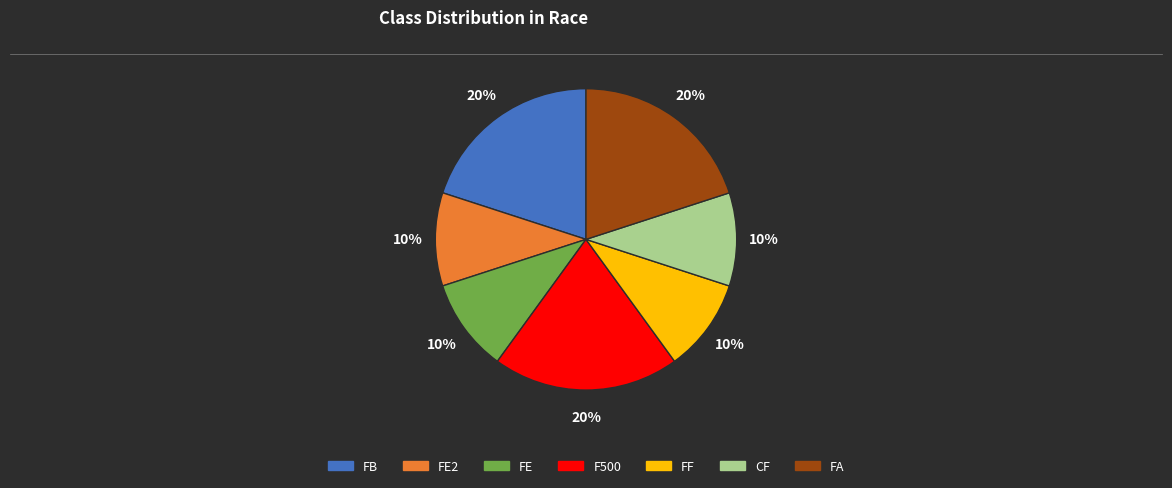

Is there any slice that represents more than half of the pie?

No